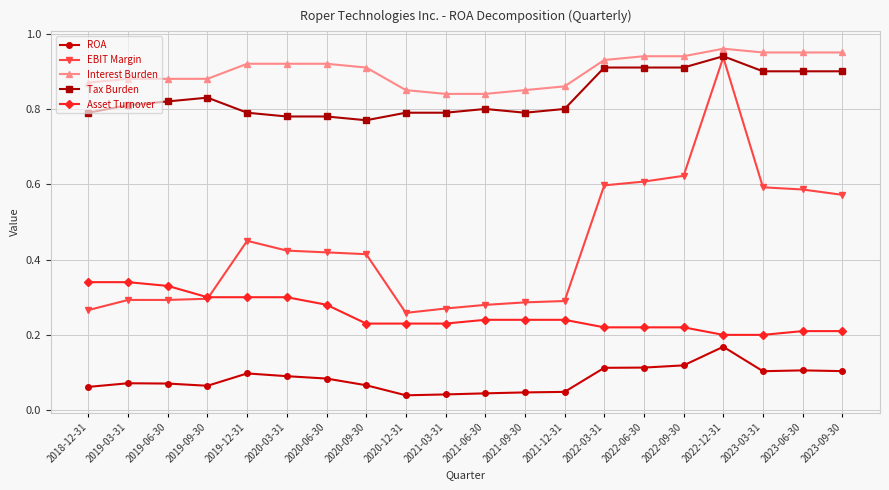

Which series has the largest total across all categories?

Interest Burden